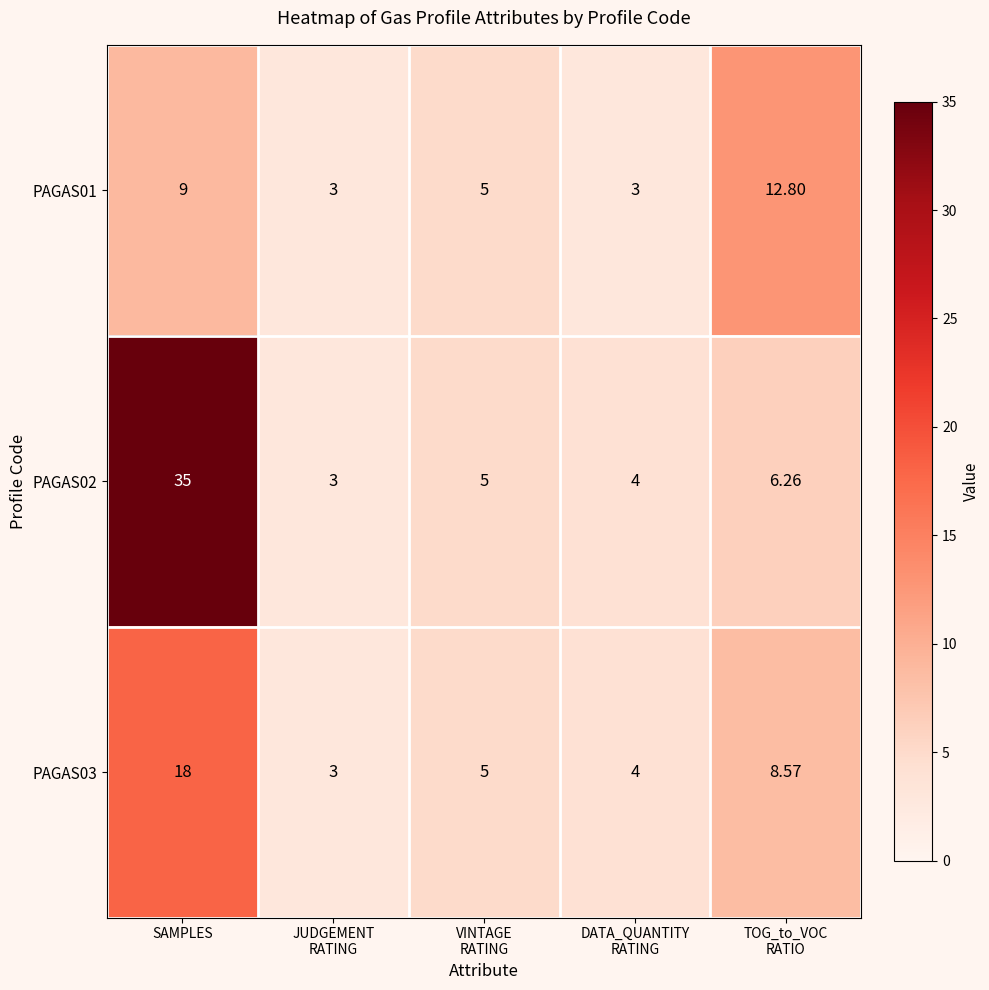

Where does the PAGAS03 series first go above 5?

SAMPLES